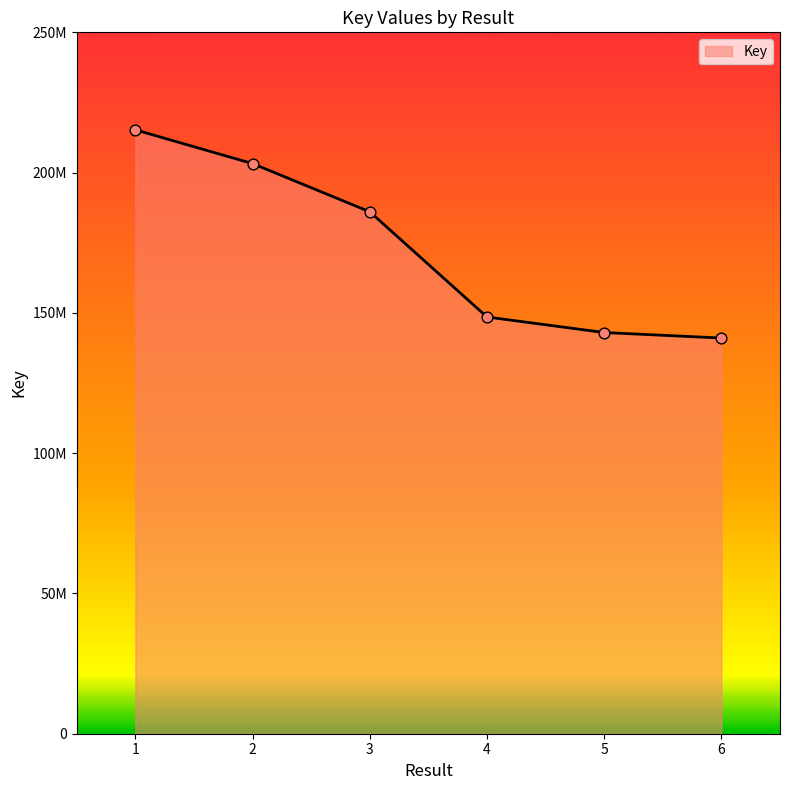

What is the change in value from 3 to 5?

-43036882